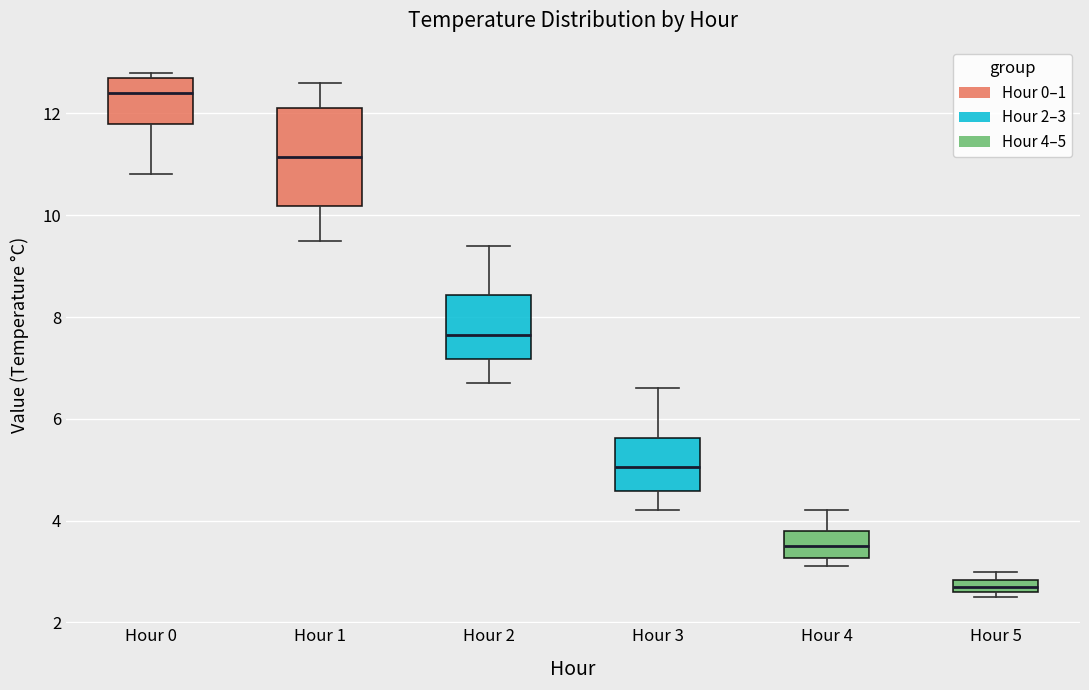

Which box's median line is the highest?

Hour 0